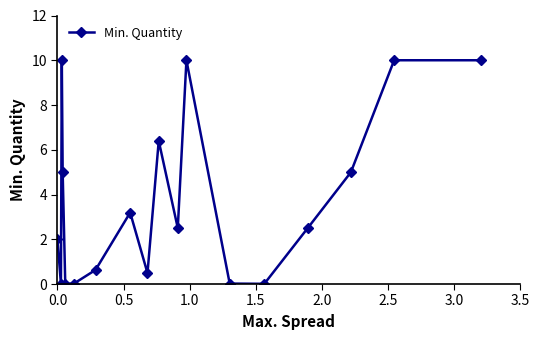

How many categories are shown in the chart?

18